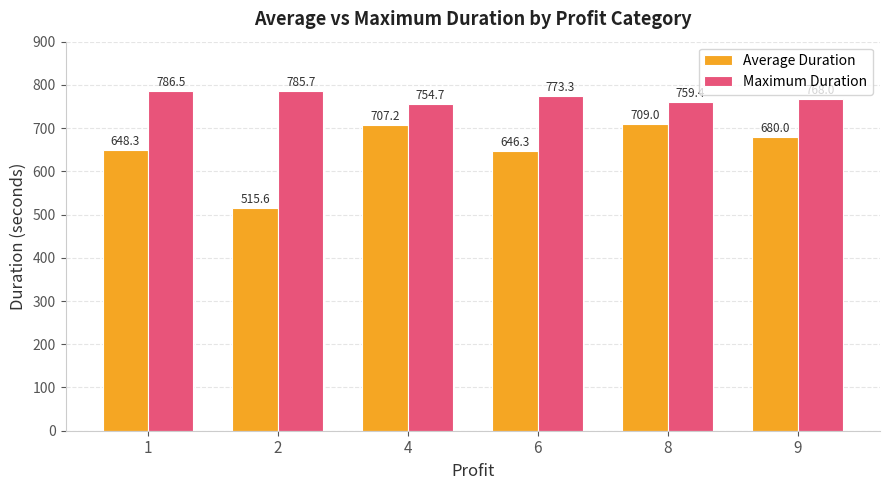

At how many categories does at least one series exceed 578?

6